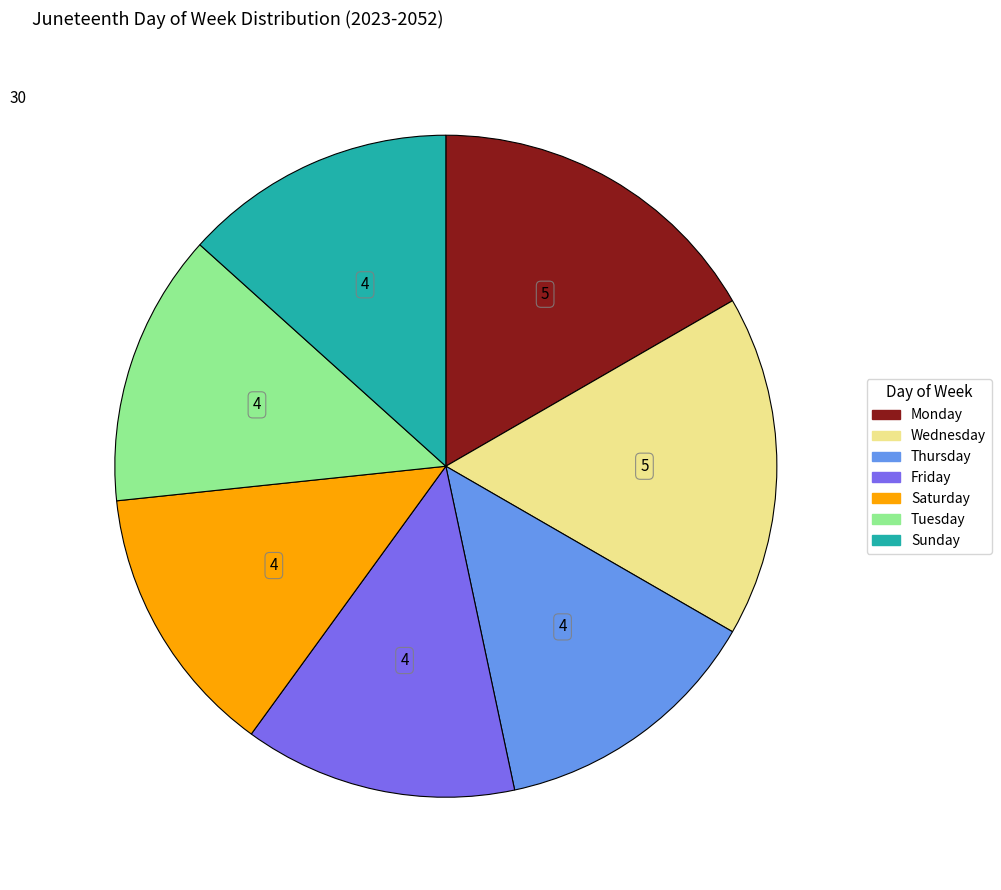

Is there a majority slice in this chart?

No